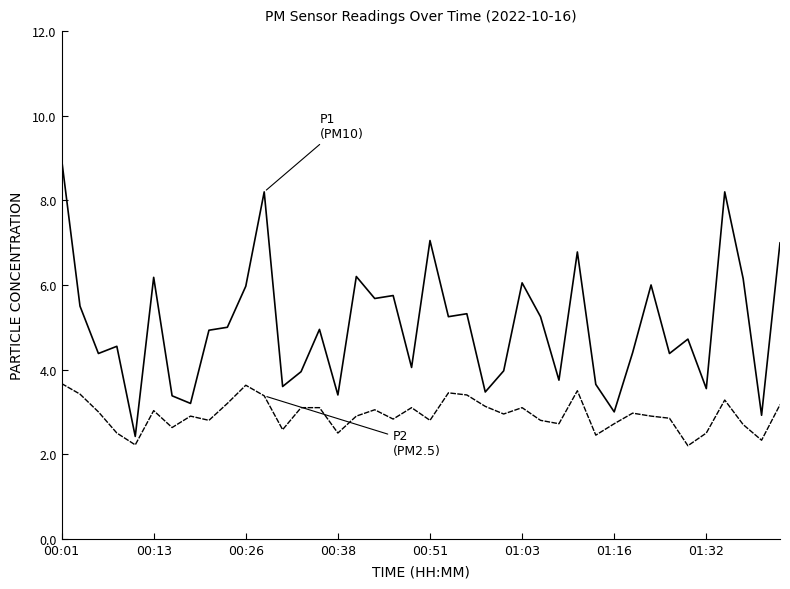

What is the smallest value displayed?

2.2